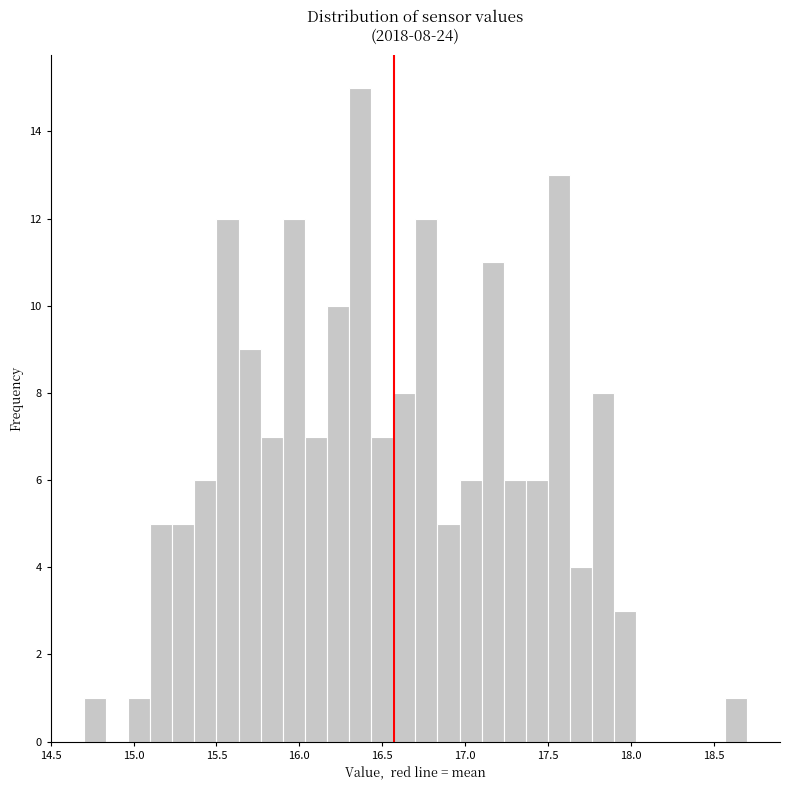

Read against the x-axis, roughly where is the centre of the tallest bar?

16.35